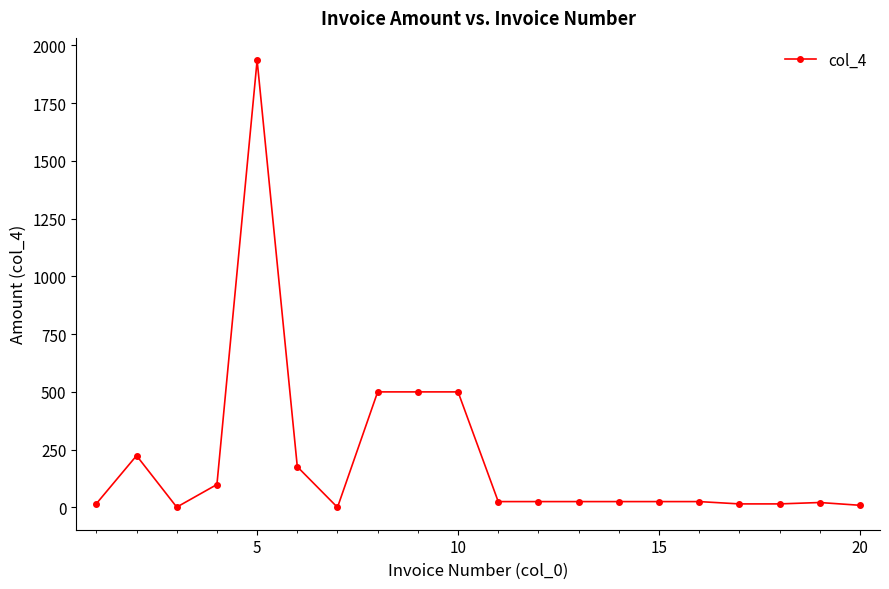

What is the average value?

208